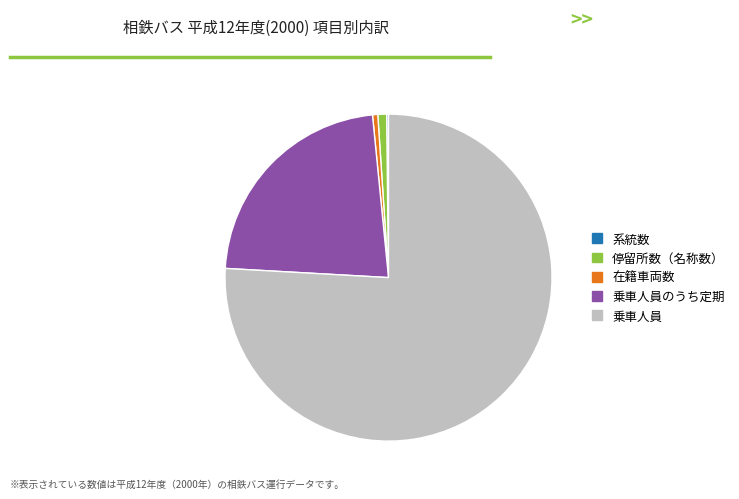

Which category has the biggest portion of the pie?

乗車人員